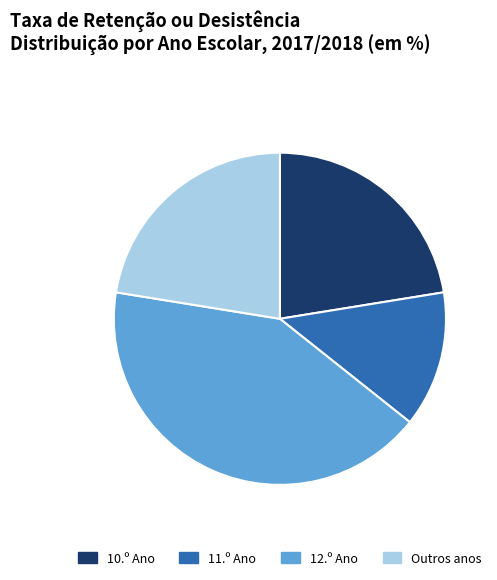

Combined, do 11.º Ano and 10.º Ano account for over 50%?

No